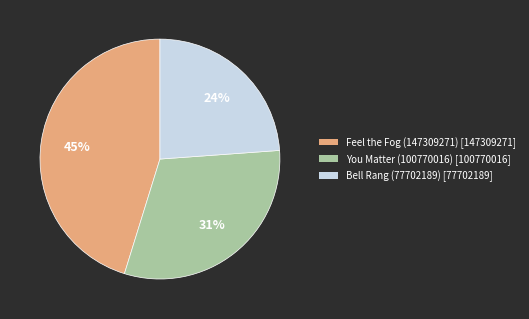

To the nearest percent, what is the combined percentage of You Matter (100770016) and Bell Rang (77702189)?

55%